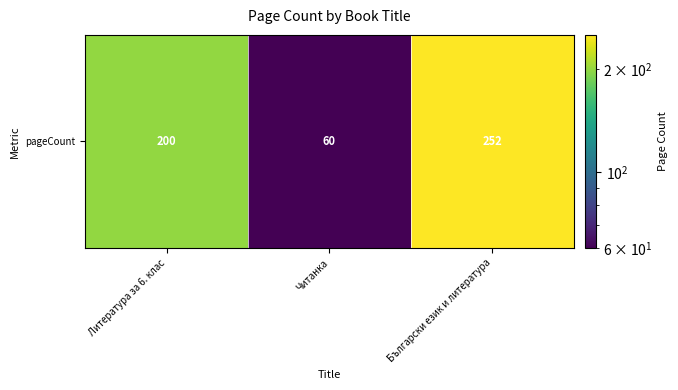

How many data points does each series have?

3